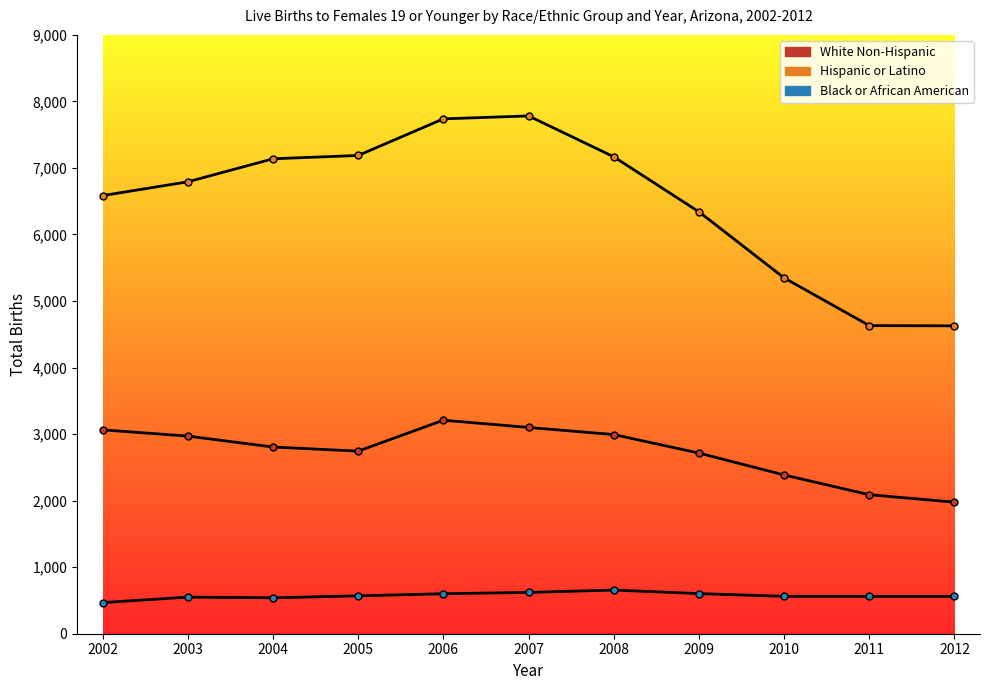

Reading left to right, list all the values displayed in this chart.

White Non-Hispanic: 2002=3064	2003=2970	2004=2806	2005=2744	2006=3209	2007=3100	2008=2993	2009=2715	2010=2386	2011=2089	2012=1977
Hispanic or Latino: 2002=6585	2003=6792	2004=7138	2005=7188	2006=7738	2007=7782	2008=7168	2009=6341	2010=5348	2011=4631	2012=4627
Black or African American: 2002=468	2003=550	2004=540	2005=569	2006=601	2007=621	2008=656	2009=603	2010=562	2011=561	2012=561